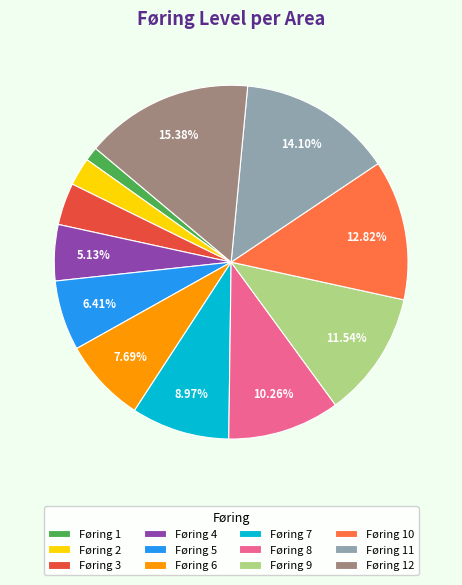

Count the number of slices in the pie.

12